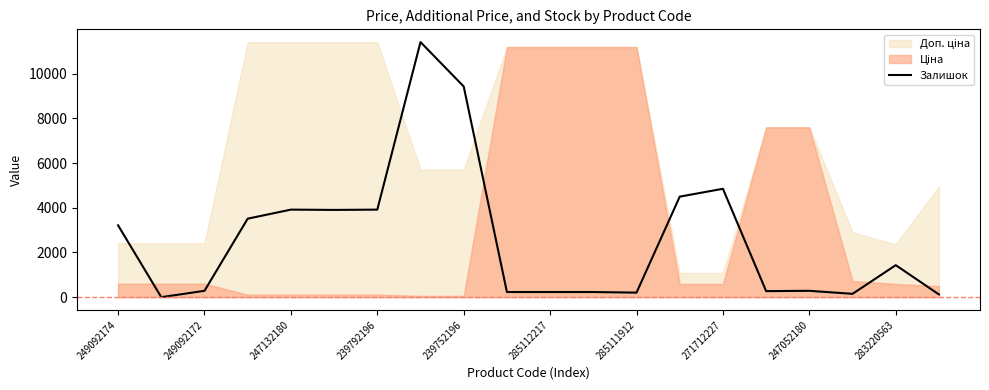

True or false: the data shows 137.1 at 11.

False